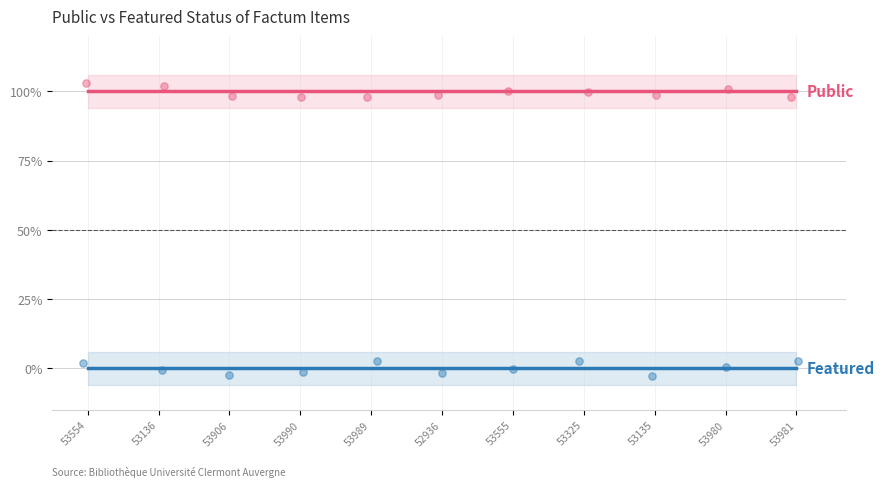

Which series contains the lowest Y value?

featured